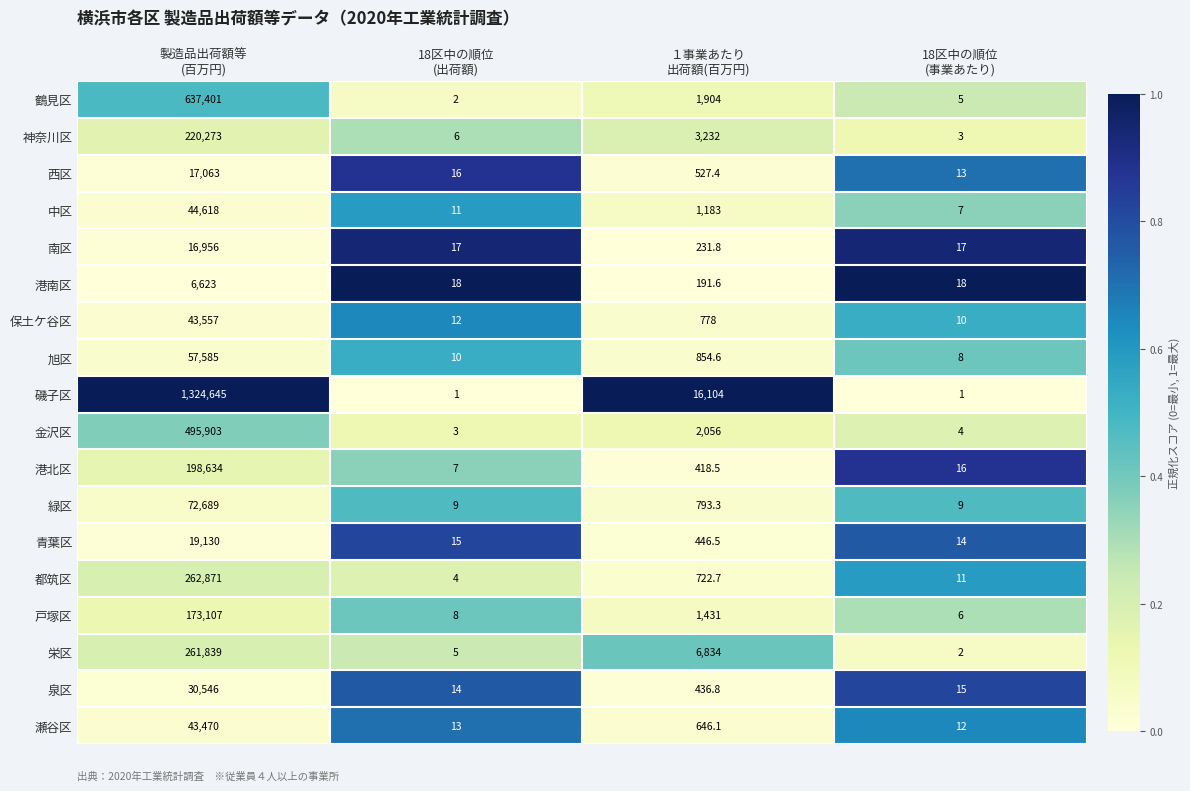

What is the average value of the 栄区 series?

67170.0